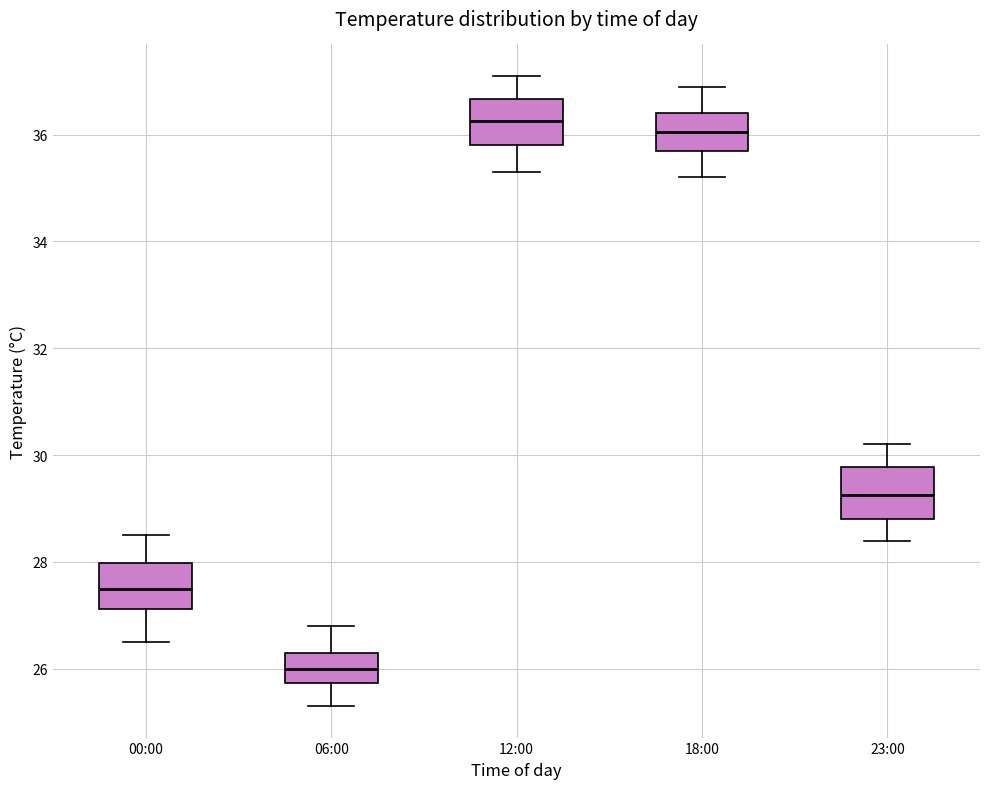

Where is the upper edge of the box for 00:00 on the y-axis? The values are not printed on the chart, so give them approximately, as read against the axis.

28.0